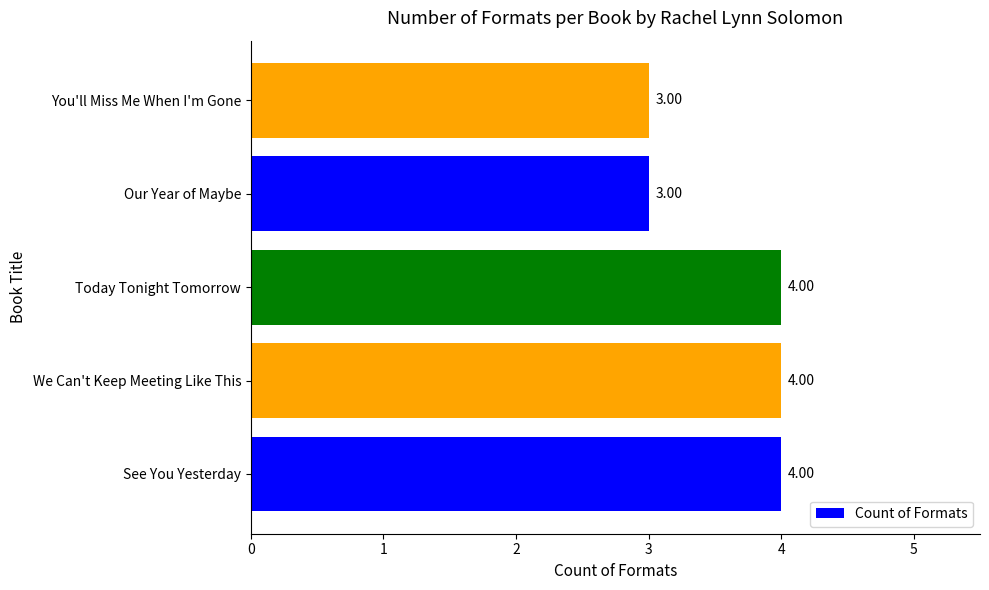

Approximately how many times larger is the value at We Can't Keep Meeting Like This compared to Today Tonight Tomorrow?

1.0